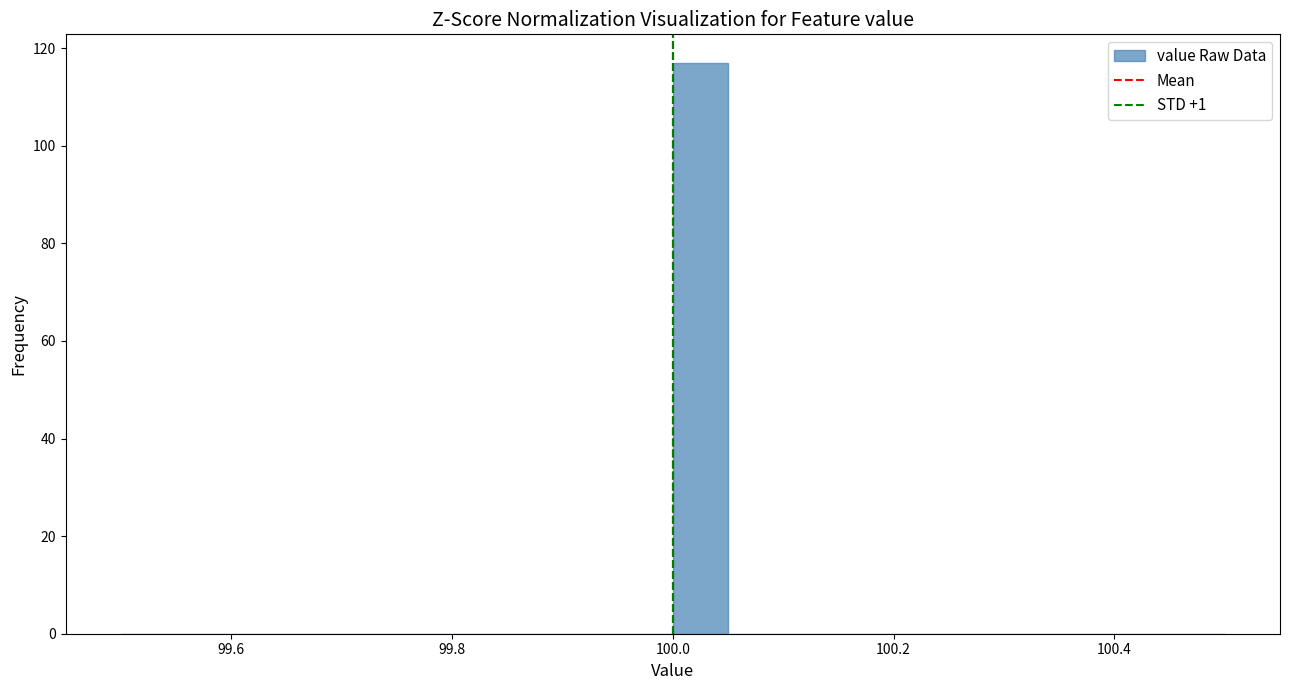

Around what value on the x-axis is the tallest bar? Give the approximate position of its centre, as read against the axis.

100.02